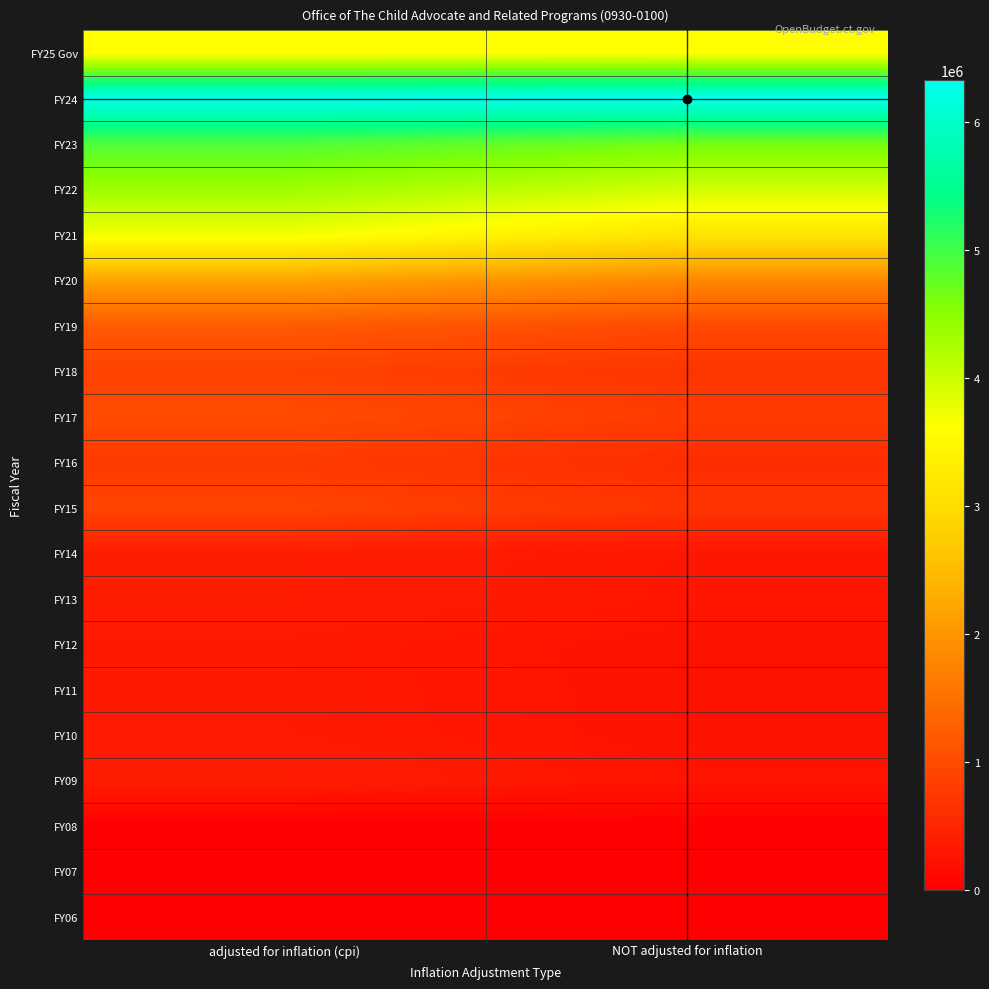

At NOT adjusted for inflation, list the series in order from largest to smallest.

FY24, FY23, FY22, FY25 Gov, FY21, FY20, FY19, FY17, FY18, FY15, FY16, FY14, FY13, FY09, FY12, FY11, FY10, FY08, FY07, FY06